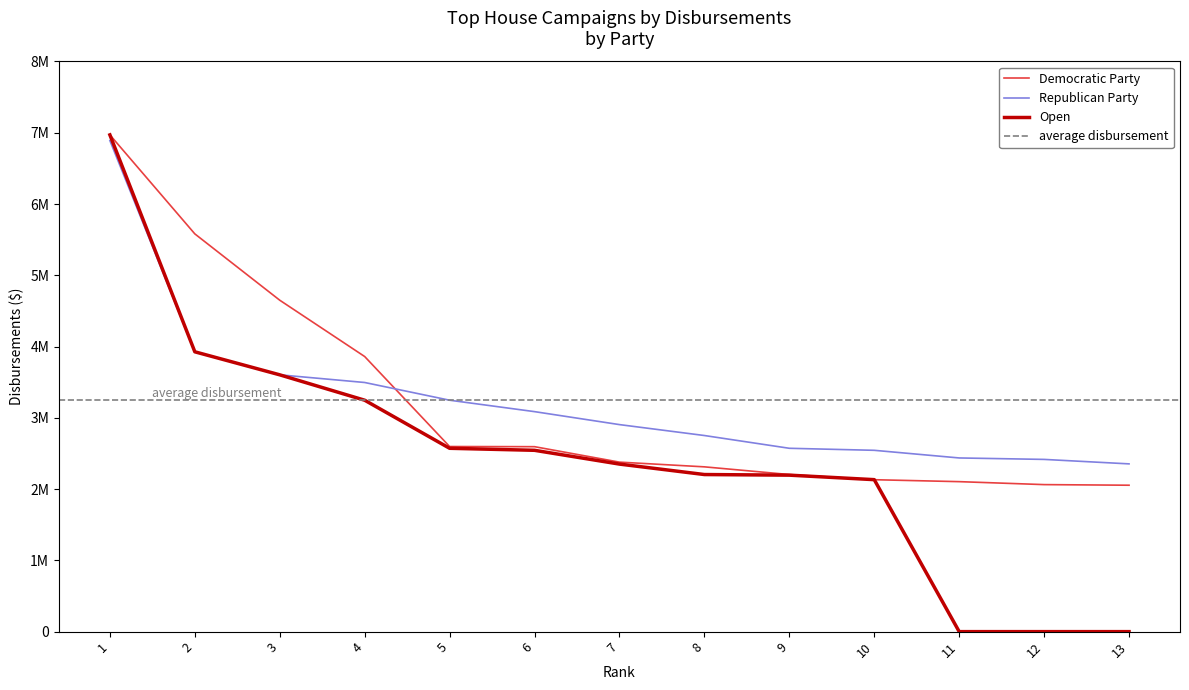

What are all the series names shown in the legend?

Democratic Party, Republican Party, Open